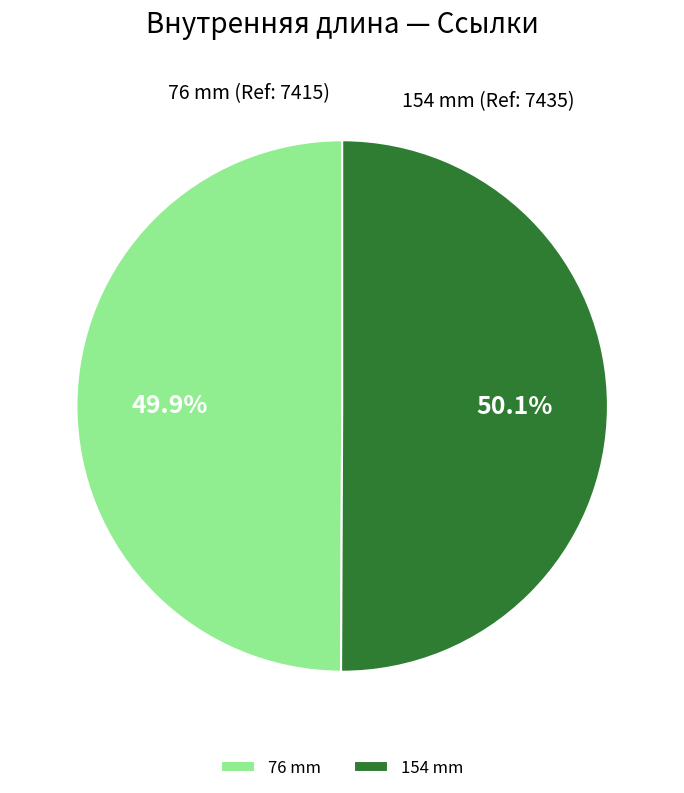

How many slices are in this pie chart?

2